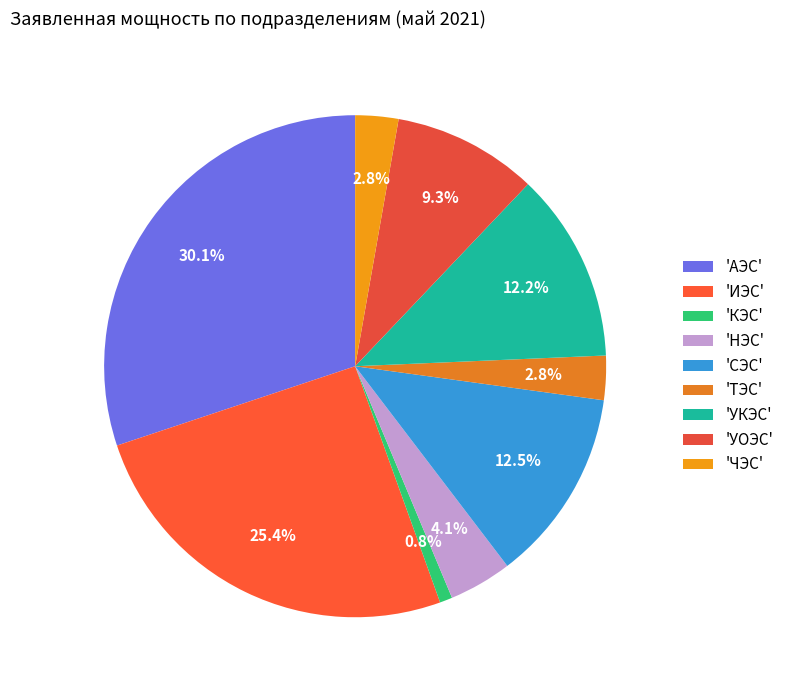

To the nearest percent, what is the difference between the largest and smallest slice percentages?

29%